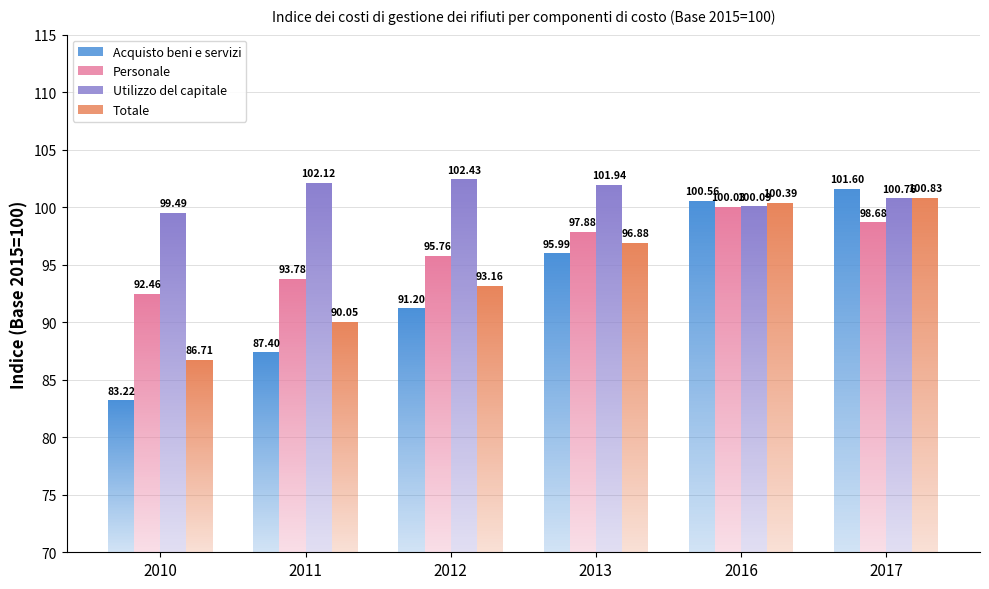

Does the chart contain stacked bars?

No